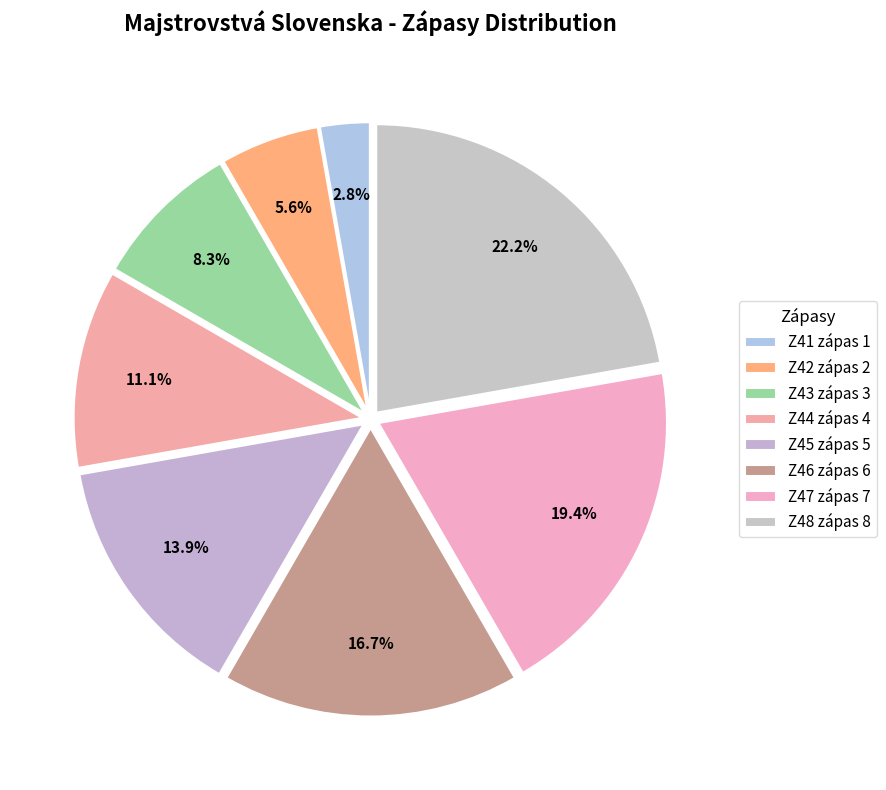

How many slices are in this pie chart?

8